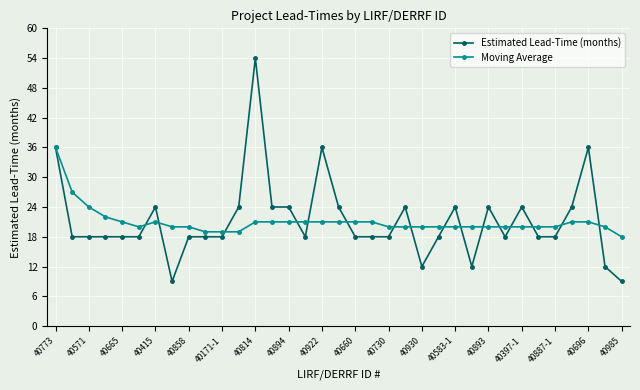

Reading right to left, what are all the values shown in this chart?

Estimated Lead-Time (months): 9	12	36	24	18	18	24	18	24	12	24	18	12	24	18	18	18	24	36	18	24	24	54	24	18	18	18	9	24	18	18	18	18	18	36
Moving Average: 18	20	21	21	20	20	20	20	20	20	20	20	20	20	20	21	21	21	21	21	21	21	21	19	19	19	20	20	21	20	21	22	24	27	36